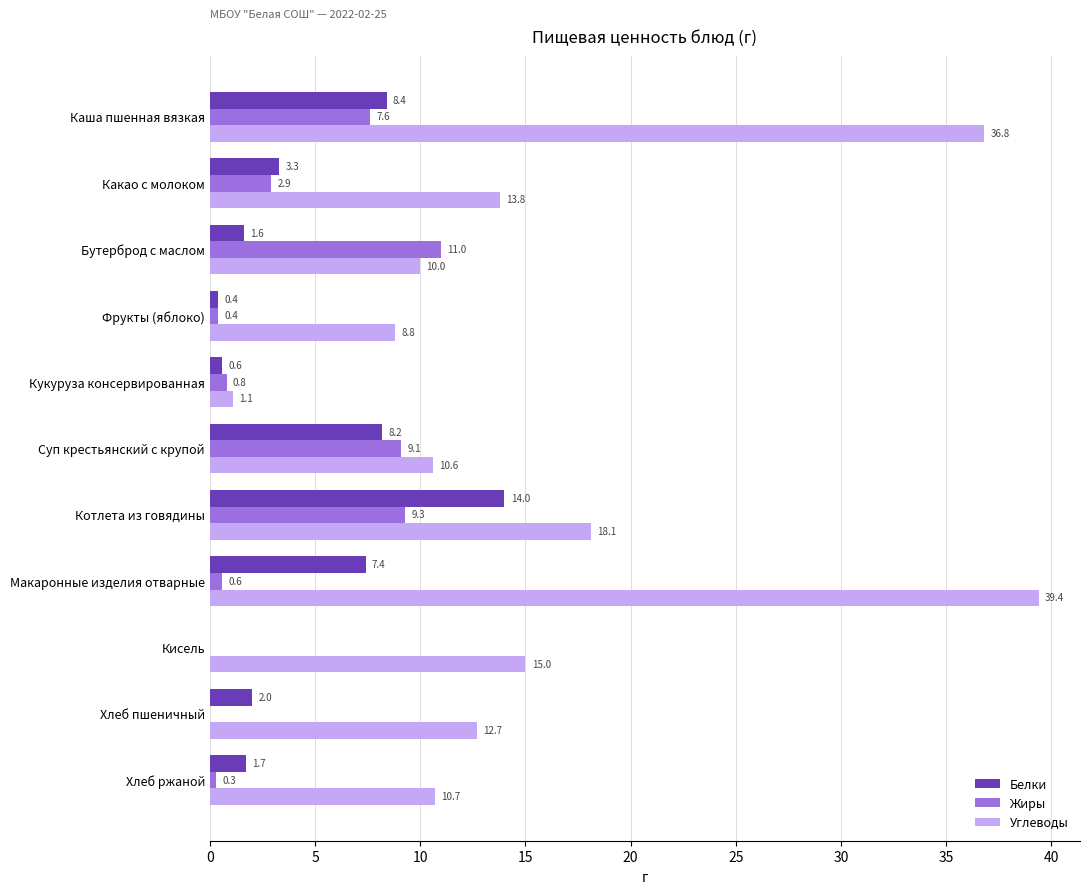

The Углеводы series shows 3.2 at Бутерброд с маслом. True or false?

False